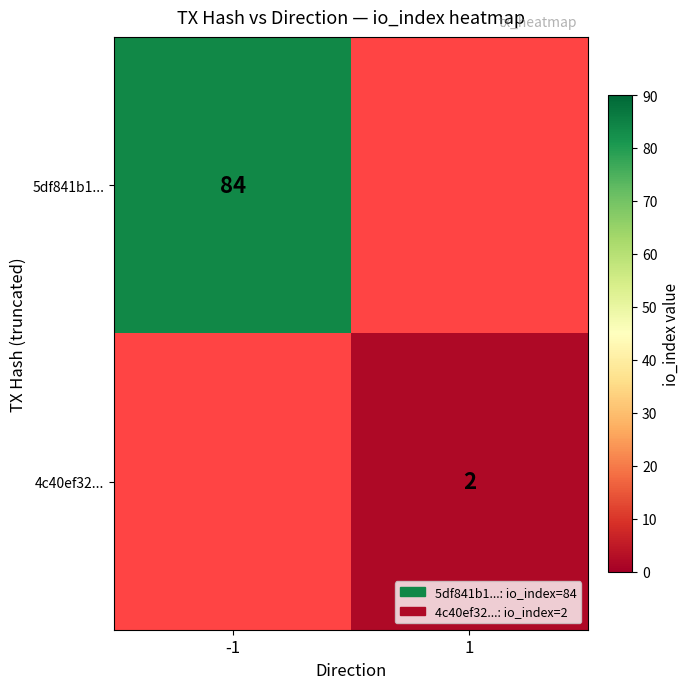

What is the greatest value displayed?

84